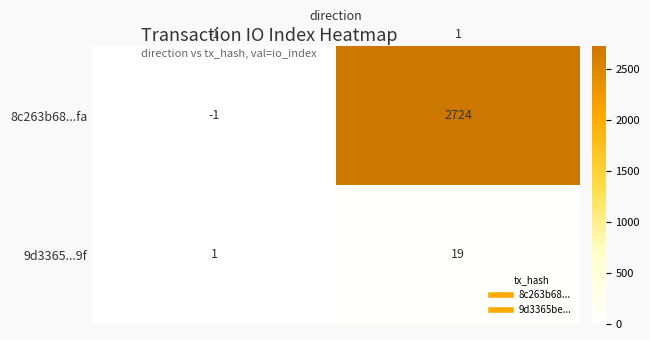

List the series in order of their peak value, lowest first.

9d3365...9f, 8c263b68...fa